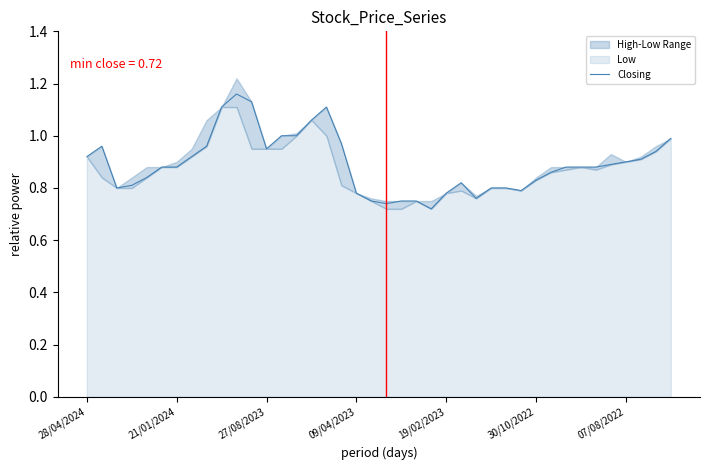

Rank the categories by value from highest to lowest.

10, 11, 9, 16, 15, 13, 14, 39, 17, 21/01/2024, 8, 12, 38, 28/04/2024, 7, 37, 36, 35, 30/10/2022, 07/08/2022, 32, 33, 34, 31, 19/02/2023, 30, 25, 09/04/2023, 27/08/2023, 27, 28, 29, 18, 24, 26, 19, 21, 22, 20, 23